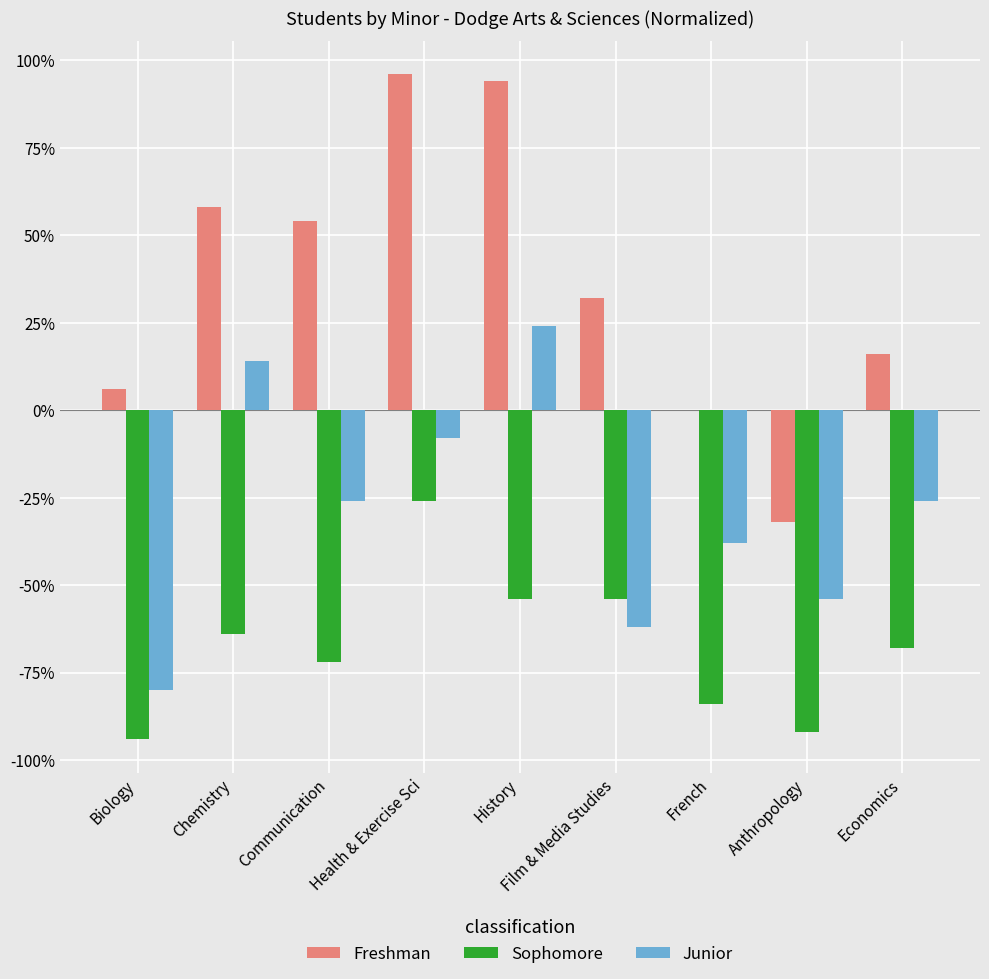

Reading left to right, extract all data points from this chart.

Freshman: 6.0	58.0	54.0	96.0	94.0	32.0	0.0	-32.0	16.0
Sophomore: -94.0	-64.0	-72.0	-26.0	-54.0	-54.0	-84.0	-92.0	-68.0
Junior: -80.0	14.0	-26.0	-8.0	24.0	-62.0	-38.0	-54.0	-26.0